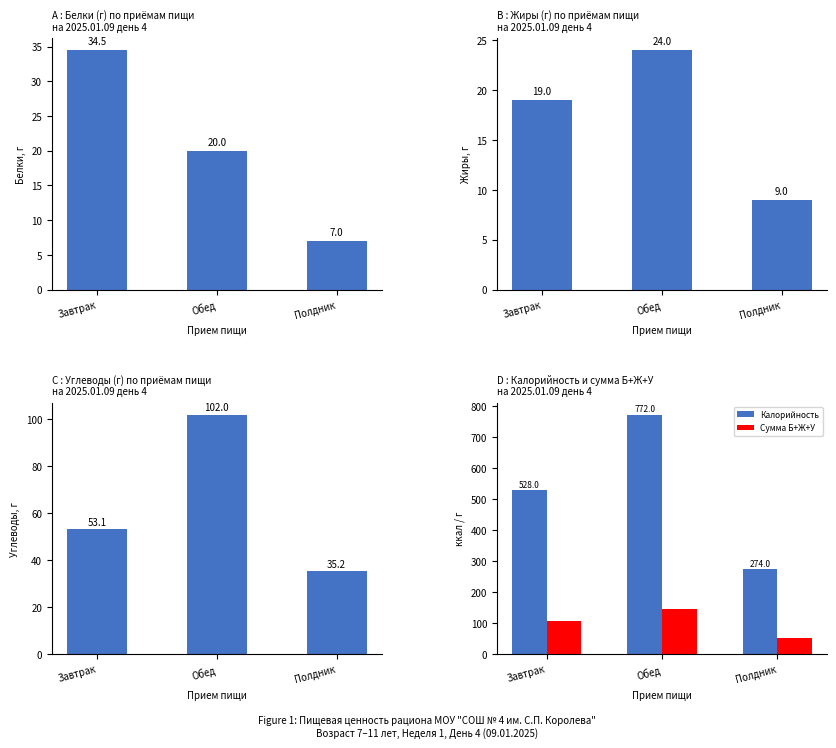

Which category has the highest value in the Жиры series?

Обед